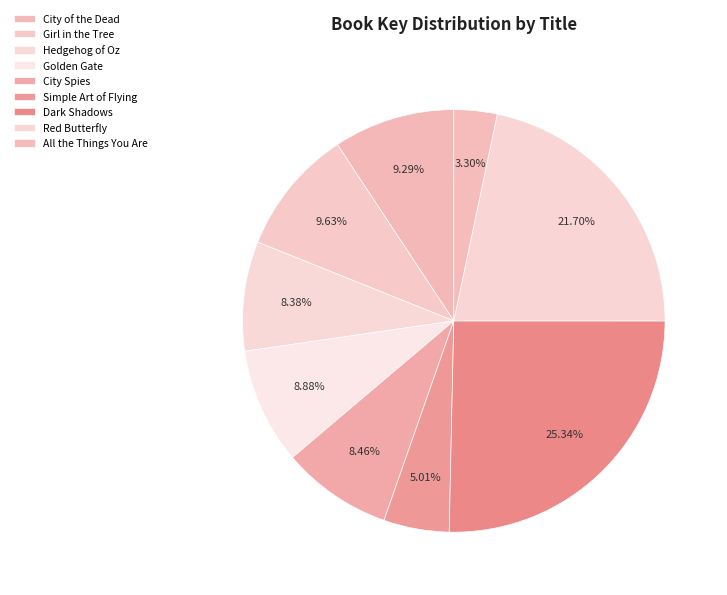

Which slice is the largest?

Dark Shadows